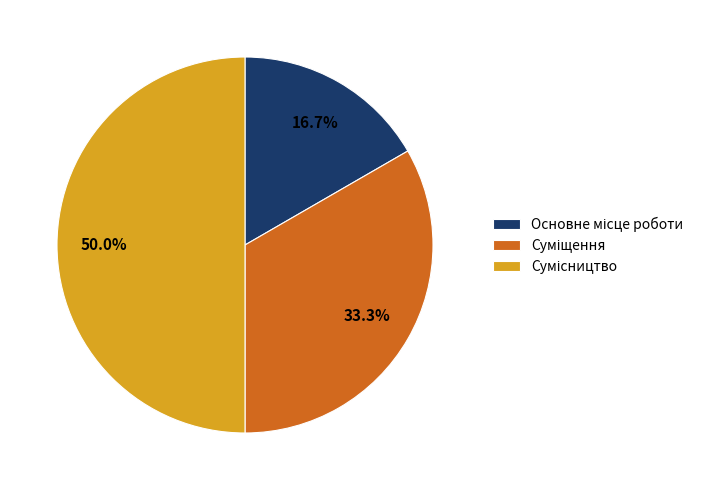

How many slices are in this pie chart?

3